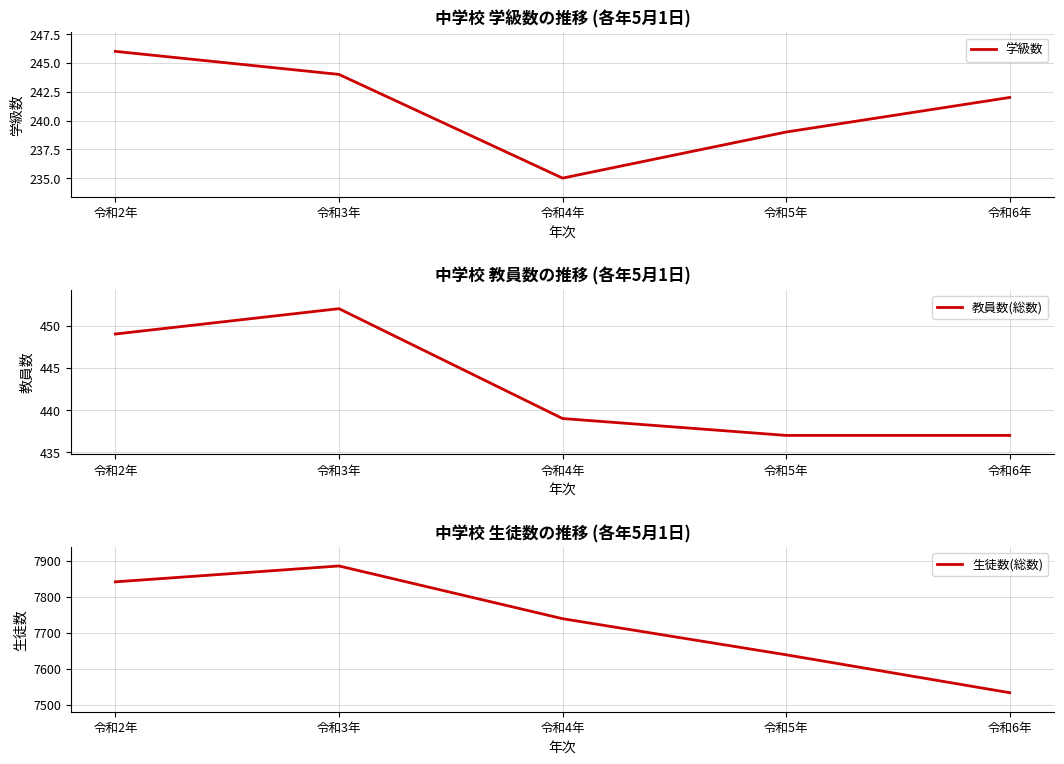

Reading right to left, transcribe all the data shown in this chart.

学級数: 242	239	235	244	246
教員数(総数): 437	437	439	452	449
生徒数(総数): 7534	7639	7739	7885	7841